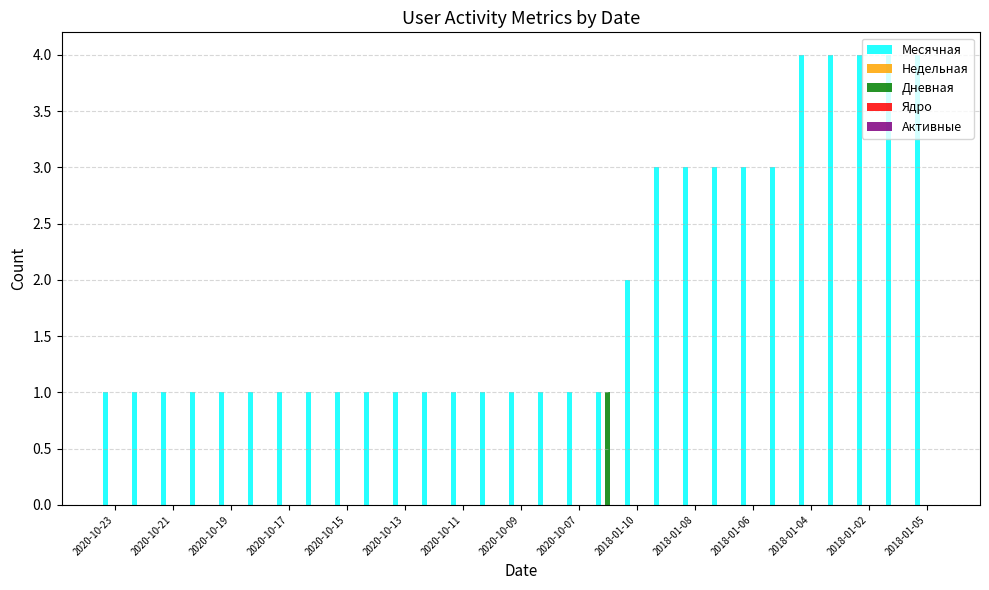

Which series has the largest total across all categories?

Месячная